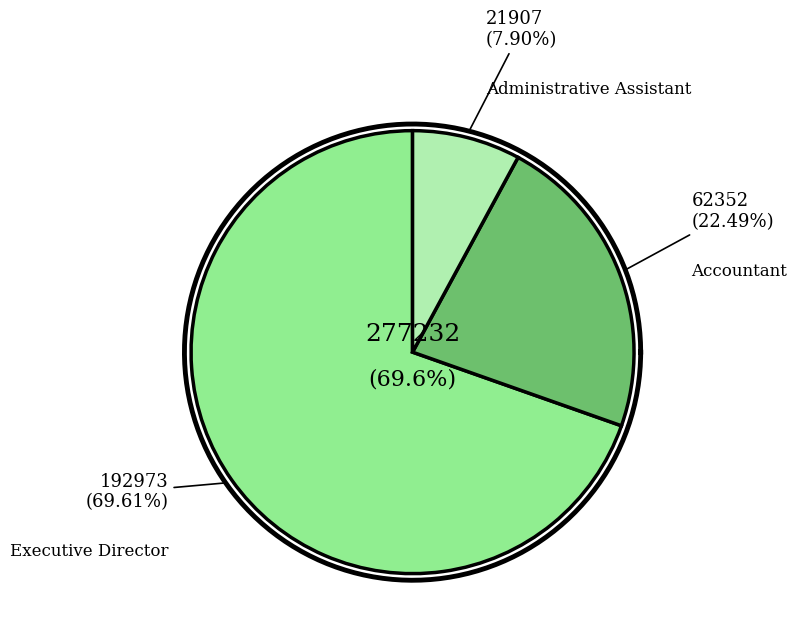

What is the majority slice?

Executive Director